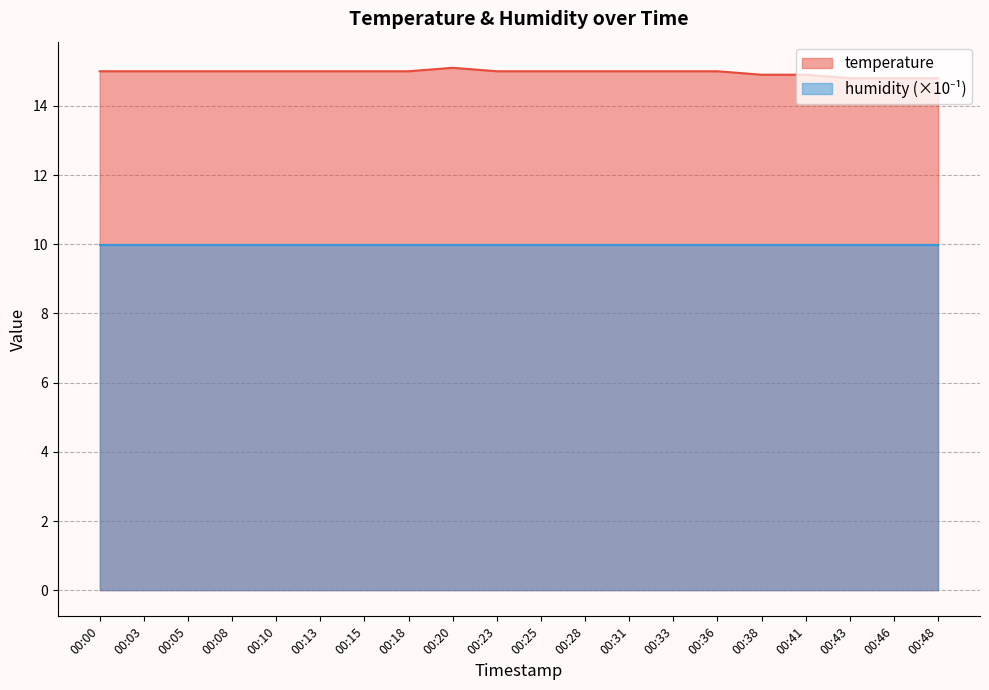

What is the maximum value shown in the chart?

15.1